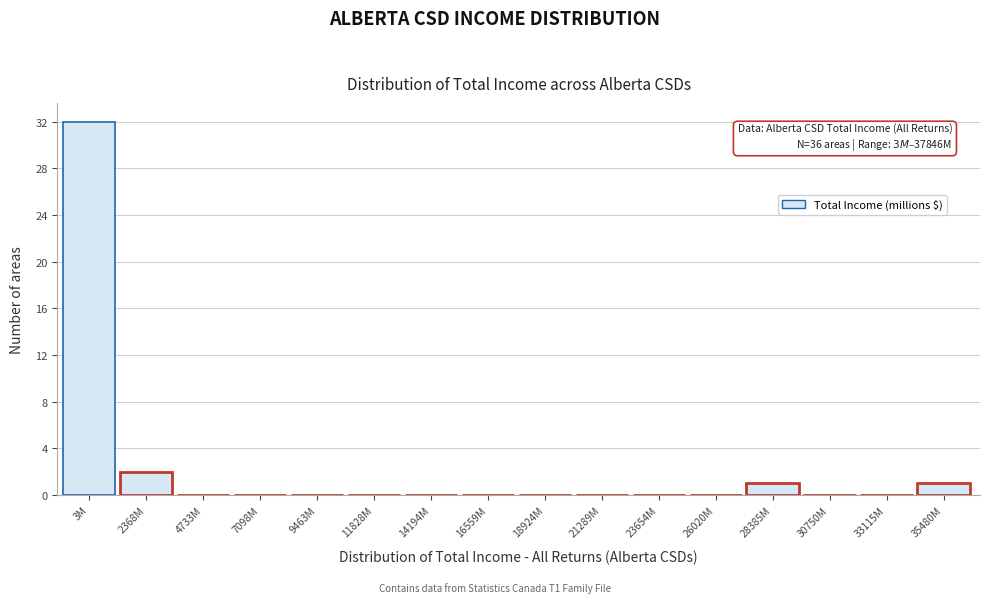

Reading left to right, list all the values displayed in this chart.

3M=32	2368M=2	4733M=0	7098M=0	9463M=0	11828M=0	14194M=0	16559M=0	18924M=0	21289M=0	23654M=0	26020M=0	28385M=1	30750M=0	33115M=0	35480M=1